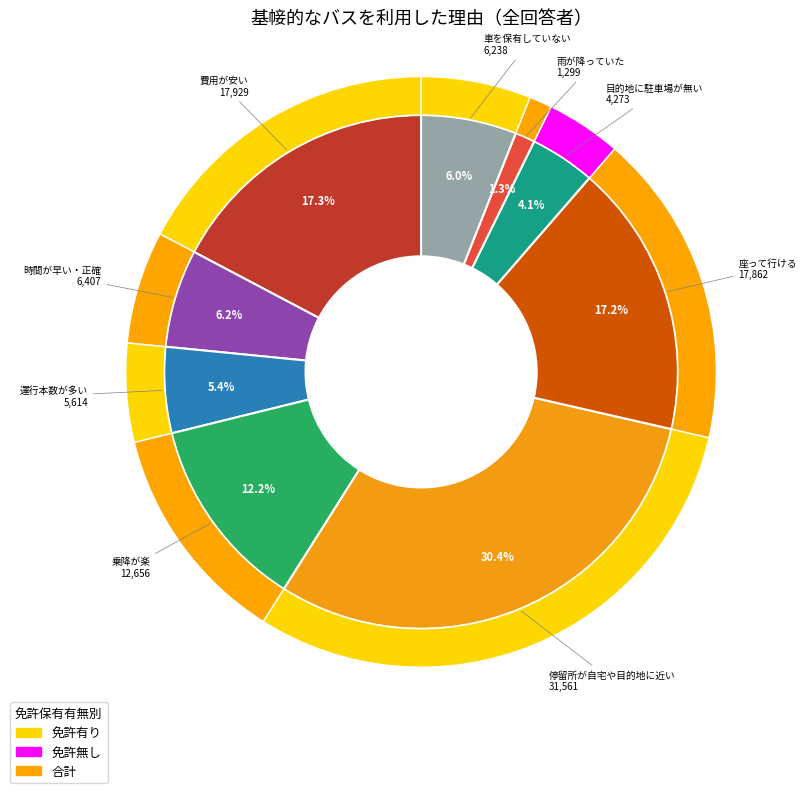

Does 座って行ける account for over 50% of the chart?

No